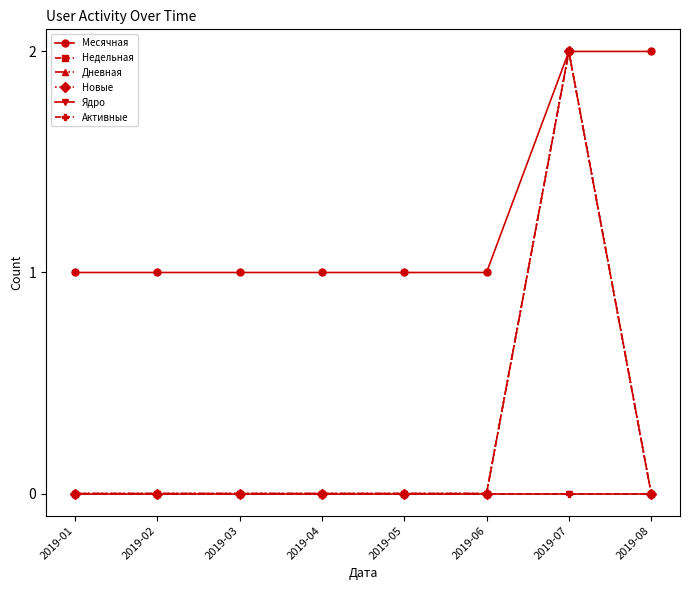

Reading left to right, what are all the values shown in this chart?

Месячная: 2019-01=1	2019-02=1	2019-03=1	2019-04=1	2019-05=1	2019-06=1	2019-07=2	2019-08=2
Недельная: 2019-01=0	2019-02=0	2019-03=0	2019-04=0	2019-05=0	2019-06=0	2019-07=2	2019-08=0
Дневная: 2019-01=0	2019-02=0	2019-03=0	2019-04=0	2019-05=0	2019-06=0	2019-07=2	2019-08=0
Новые: 2019-01=0	2019-02=0	2019-03=0	2019-04=0	2019-05=0	2019-06=0	2019-07=2	2019-08=0
Ядро: 2019-01=0	2019-02=0	2019-03=0	2019-04=0	2019-05=0	2019-06=0	2019-07=0	2019-08=0
Активные: 2019-01=0	2019-02=0	2019-03=0	2019-04=0	2019-05=0	2019-06=0	2019-07=0	2019-08=0